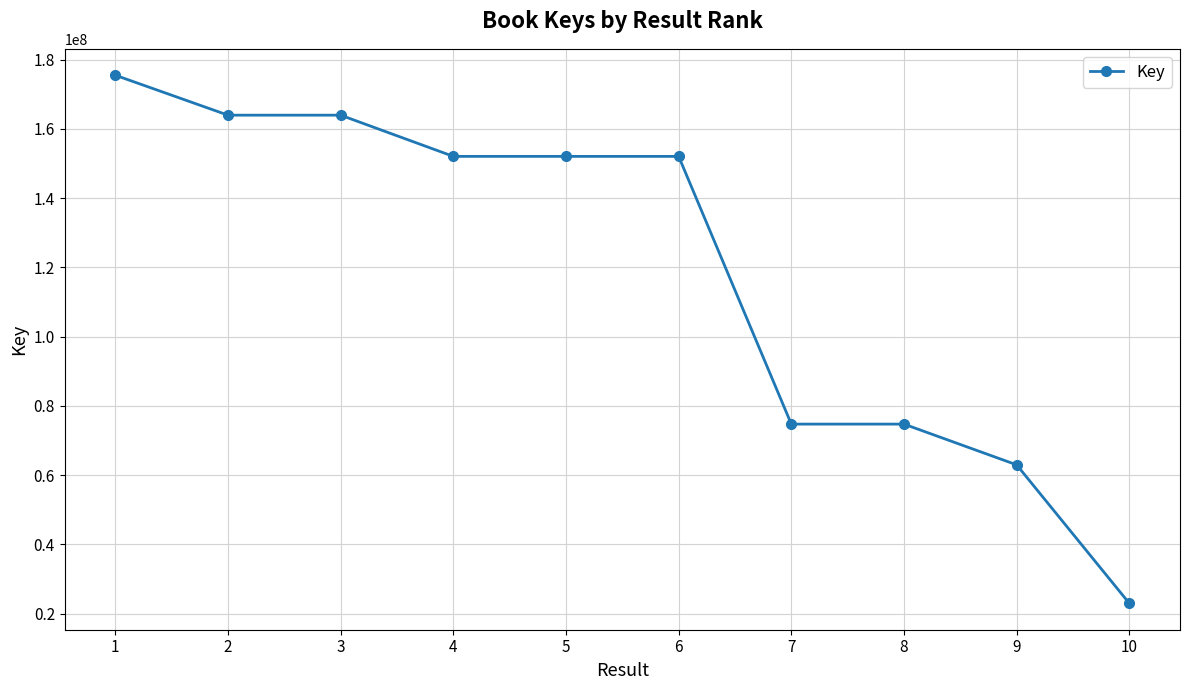

What is the maximum value shown in the chart?

175509495